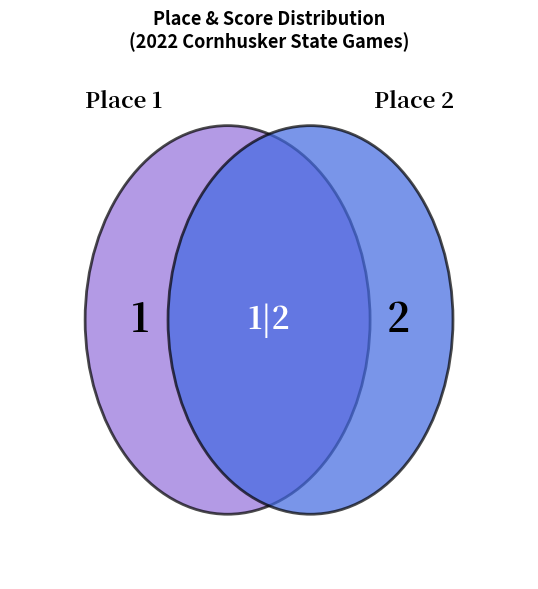

To the nearest percent, what portion does 2 represent?

67%